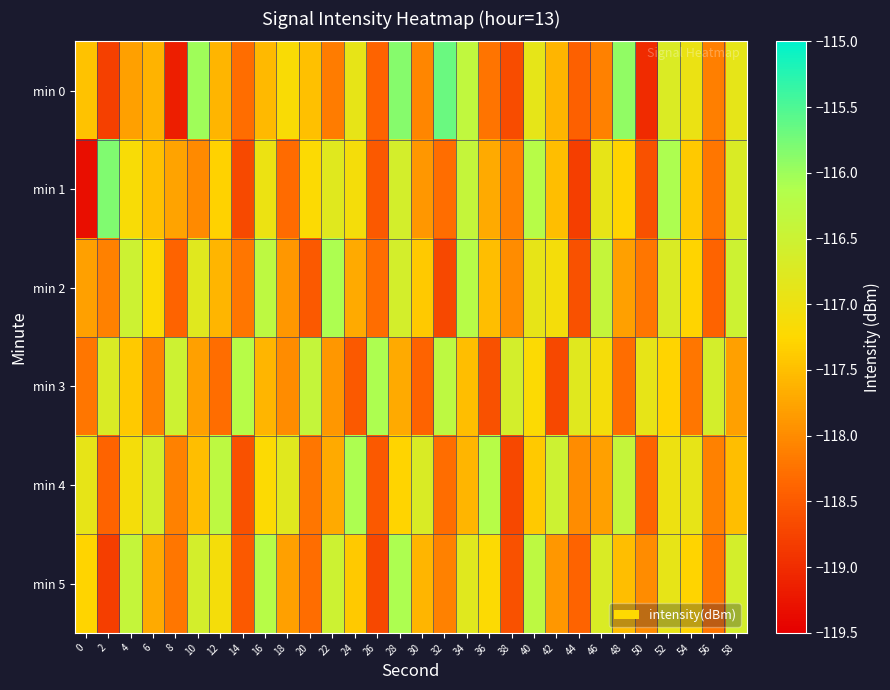

Which series has the widest spread of values?

min 1